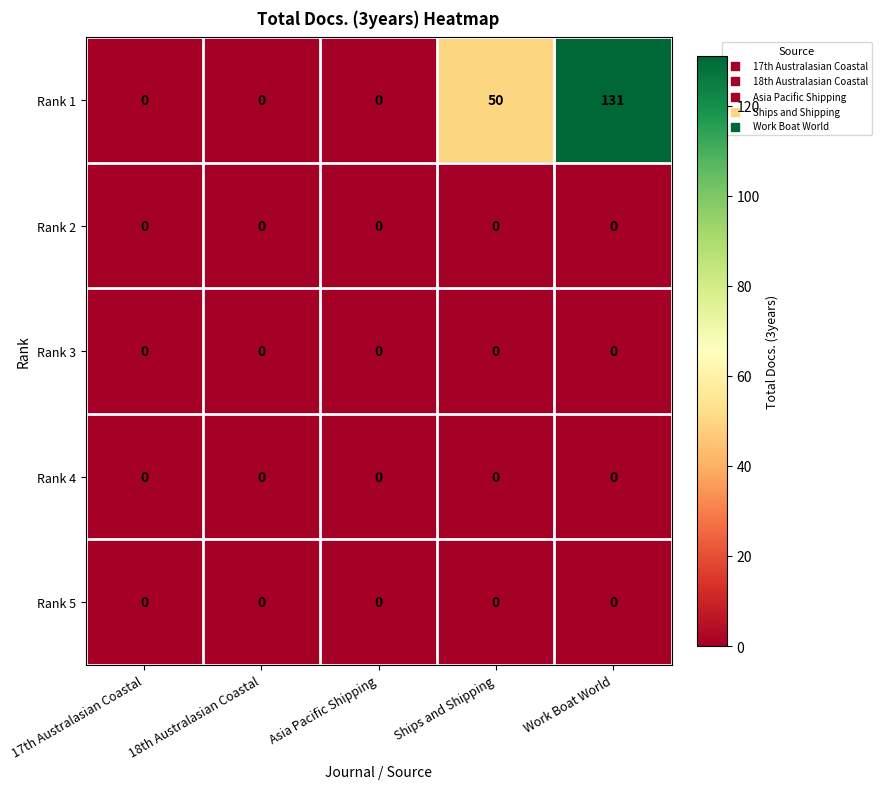

What is the greatest value displayed?

131